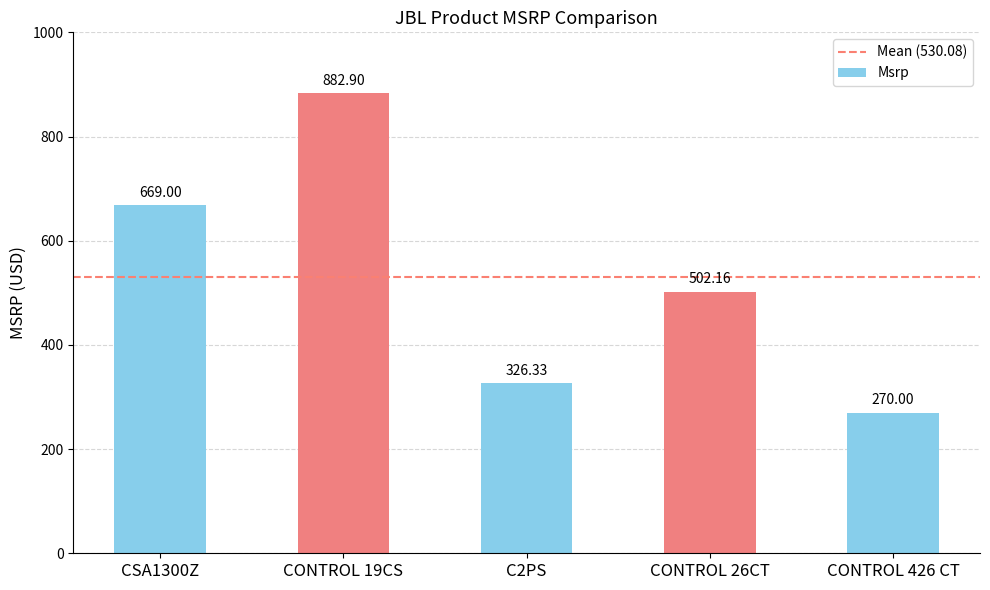

What is the ratio of the value at CONTROL 26CT to the value at CONTROL 19CS?

0.6